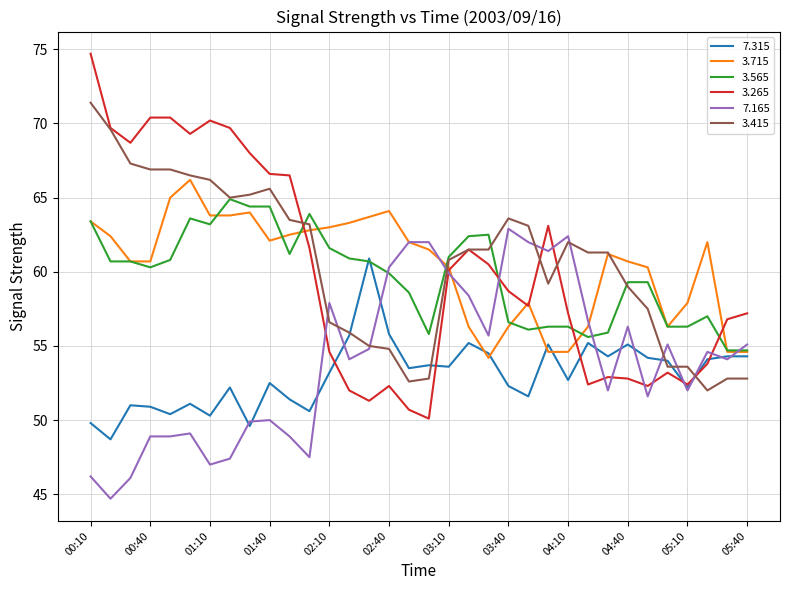

Which series has the largest range (max minus min)?

3.265